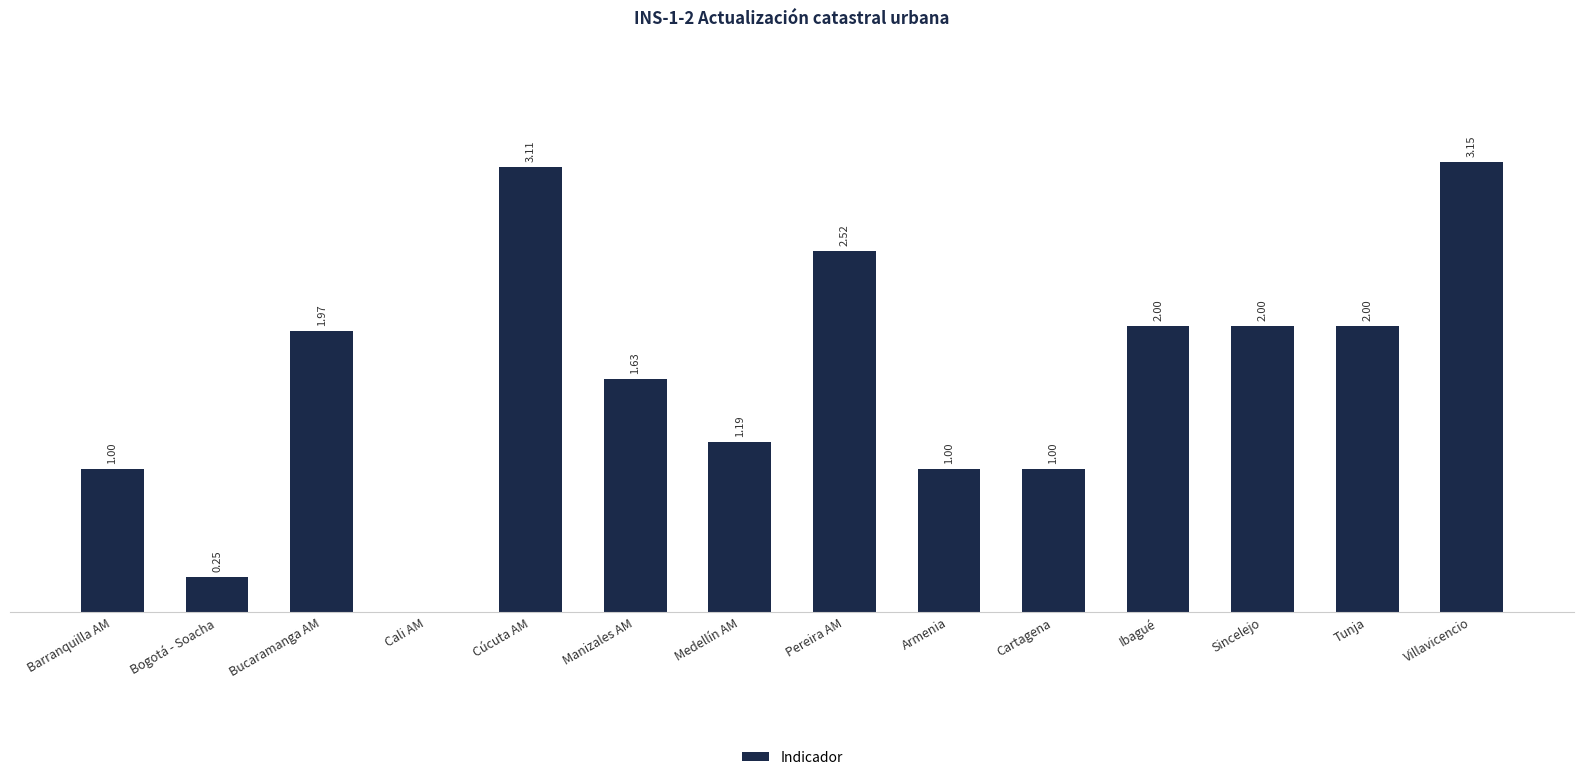

Between Cali AM and Ibagué, which is larger?

Ibagué